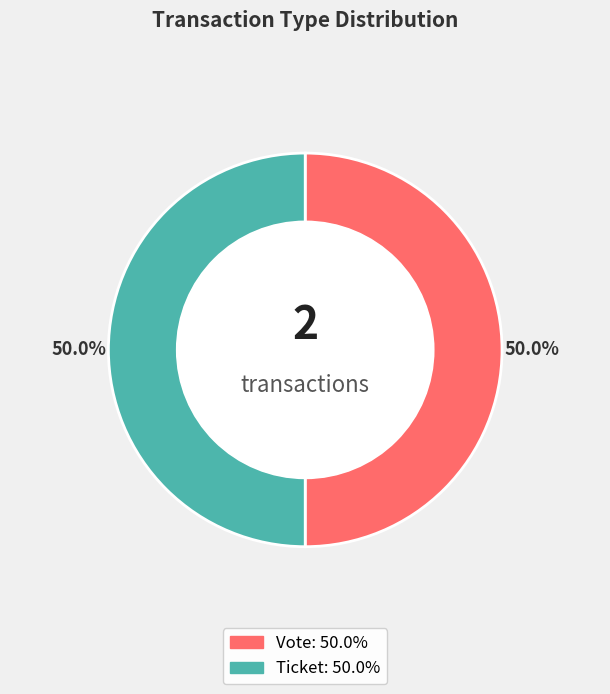

What is the largest slice in the pie chart?

Vote